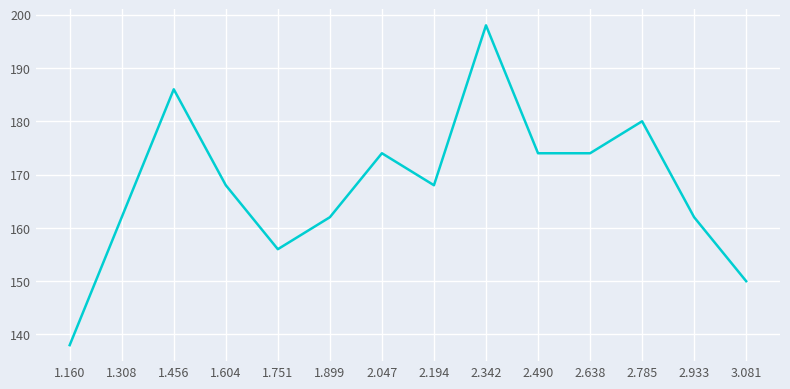

Count the number of categories in the chart.

14